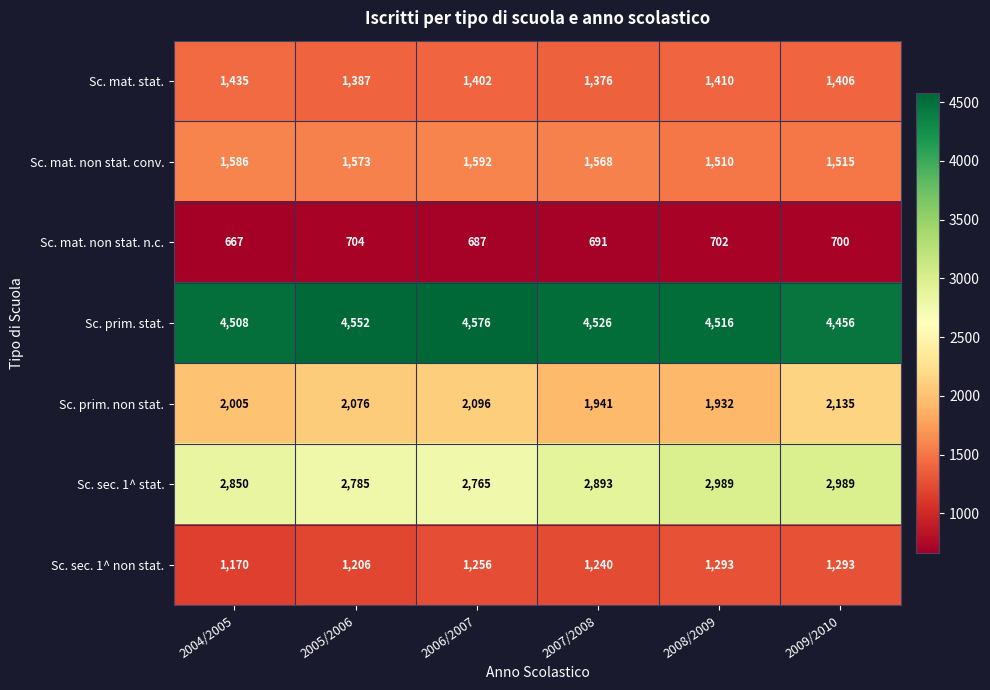

List the series in order of their peak value, highest first.

Sc. prim. stat., Sc. sec. 1^ stat., Sc. prim. non stat., Sc. mat. non stat. conv., Sc. mat. stat., Sc. sec. 1^ non stat., Sc. mat. non stat. n.c.